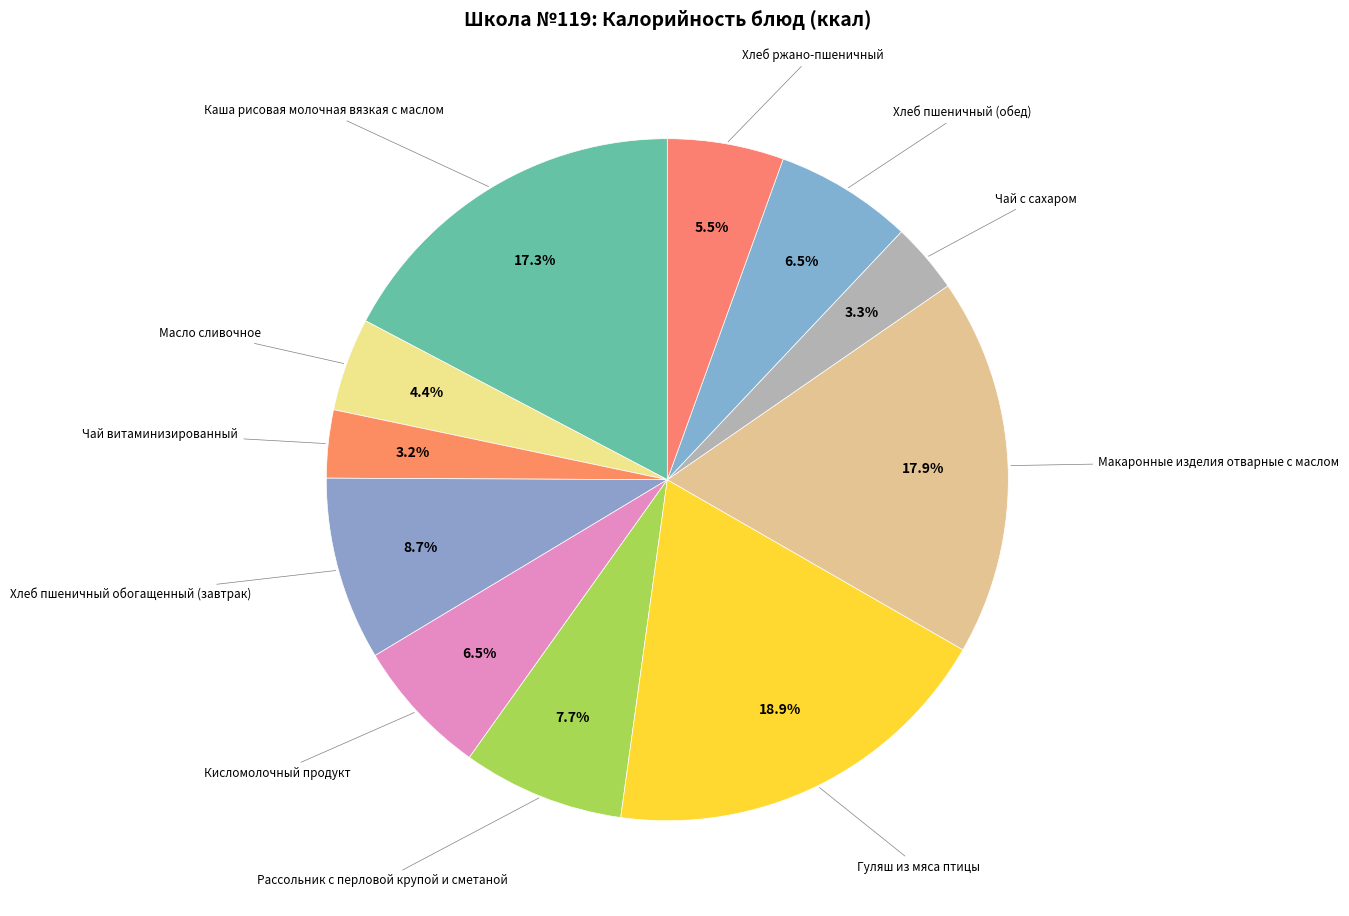

How many segments does this pie chart have?

11